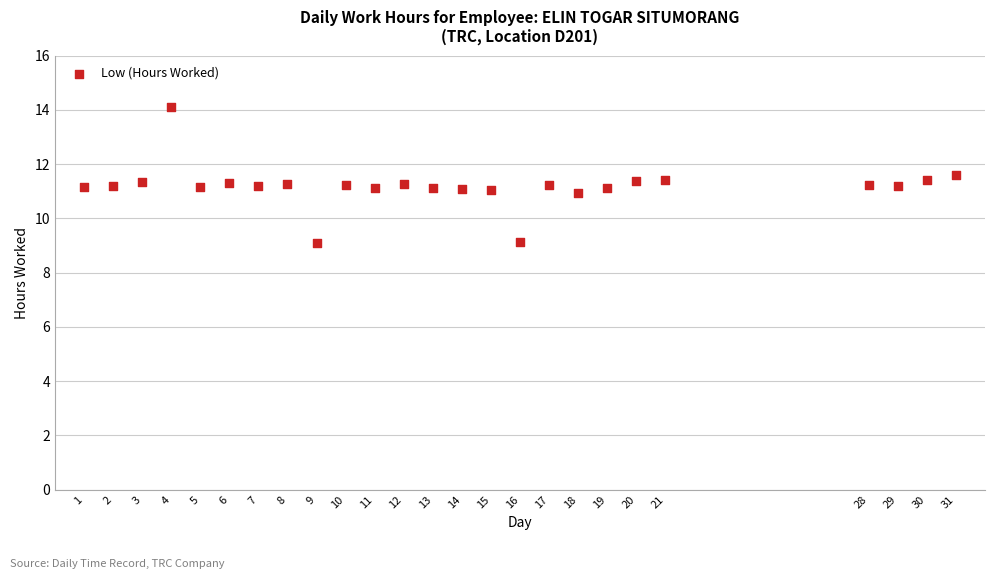

What is the range of X values (max minus min)?

30.0